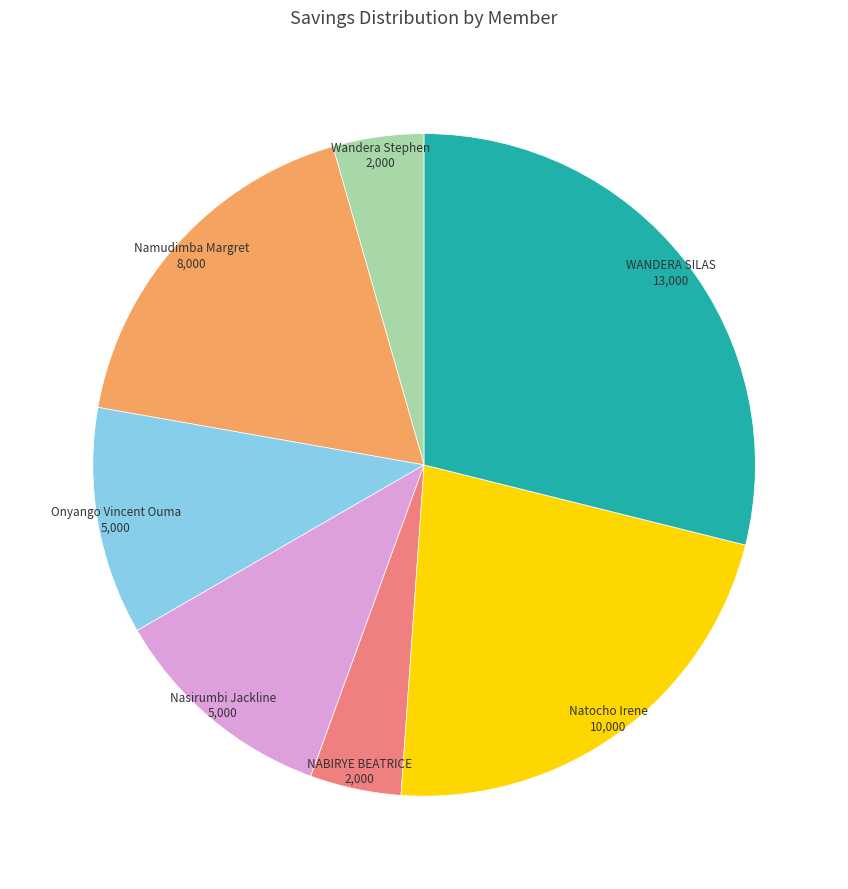

Is there any slice that represents more than half of the pie?

No